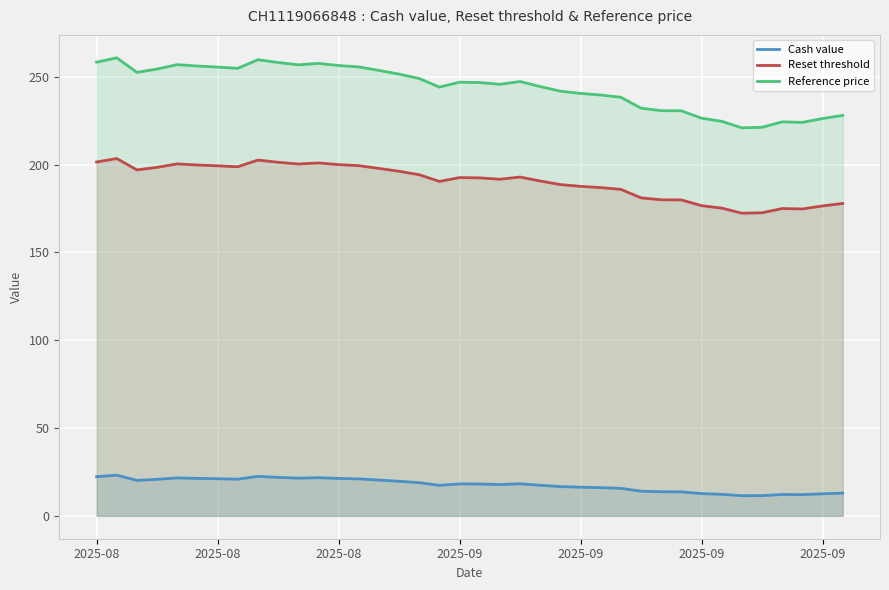

Does the chart display data point markers on the line(s)?

No